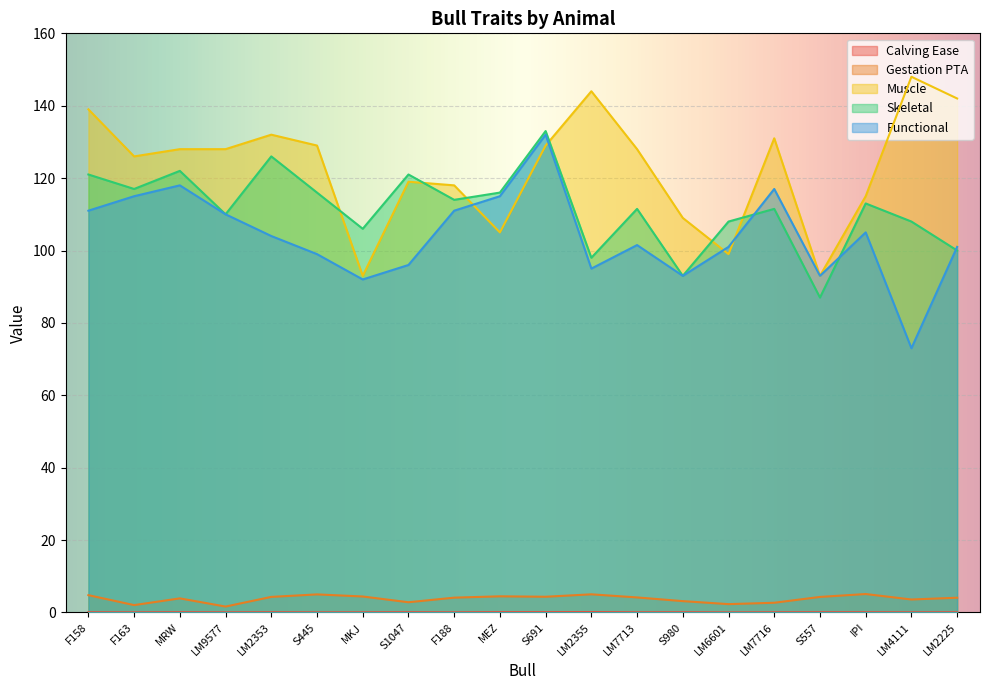

What position from the right is LM4111?

2